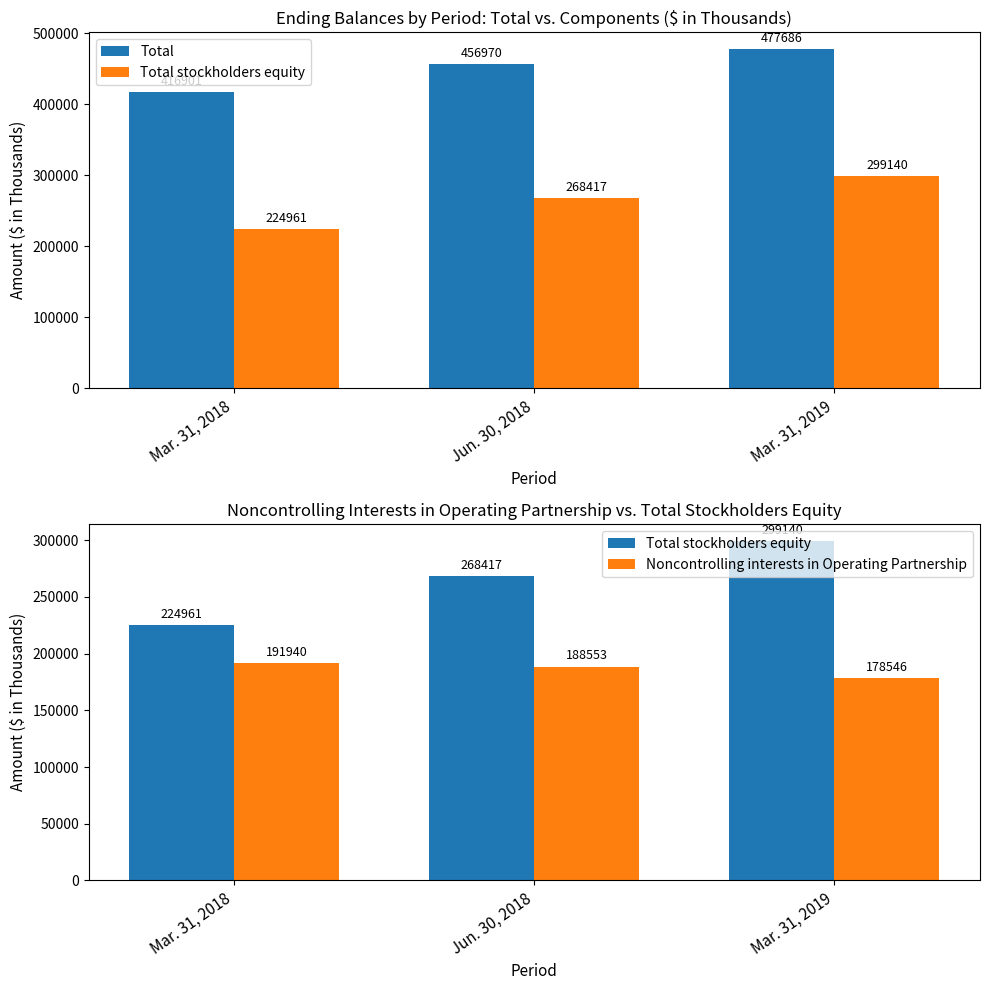

What is the label of the 1st bar from the right?

Mar. 31, 2019